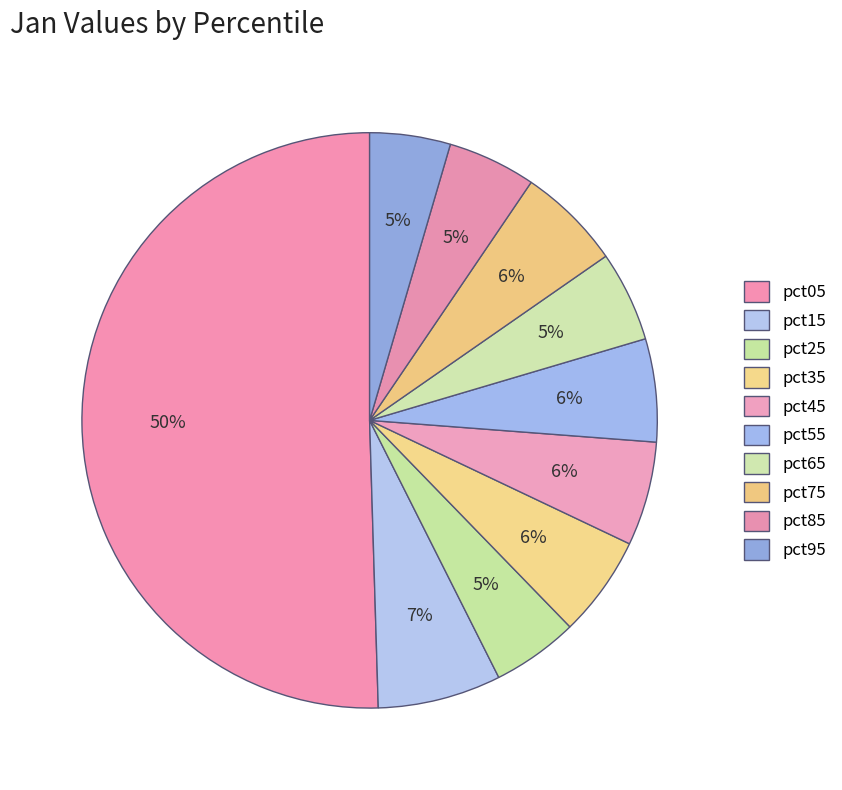

How many slices are in this pie chart?

10